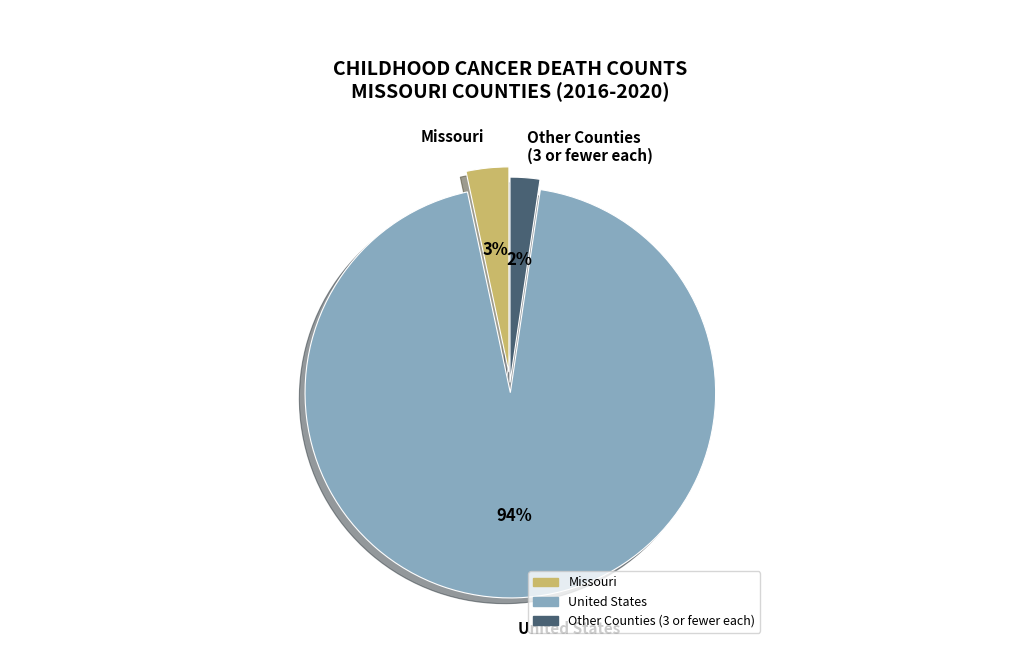

The Missouri slice represents 14% of the pie. True or false?

False